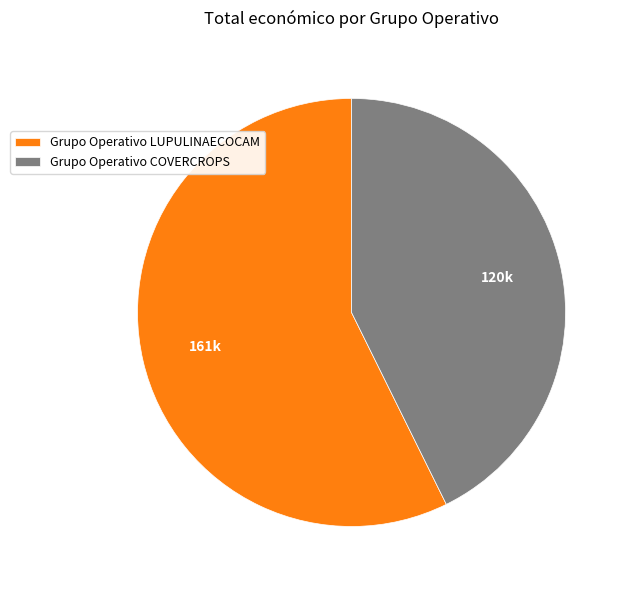

How many slices are in this pie chart?

2